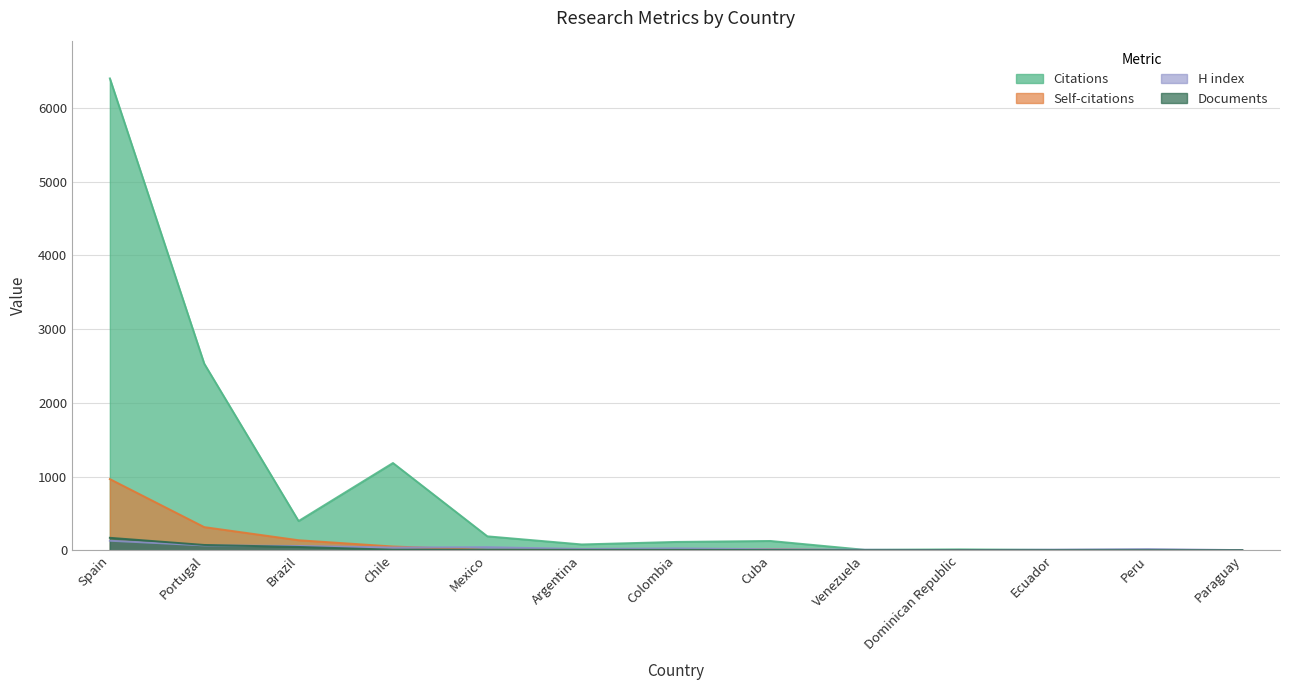

Which series changed the most between Mexico and Ecuador?

Citations